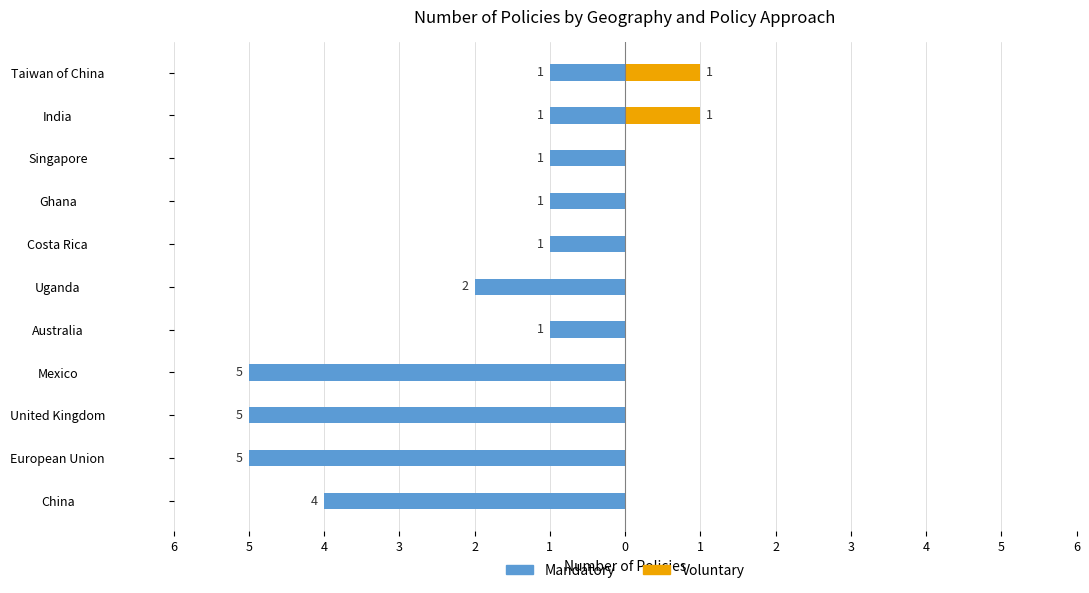

What is the total value across all series at United Kingdom?

-5